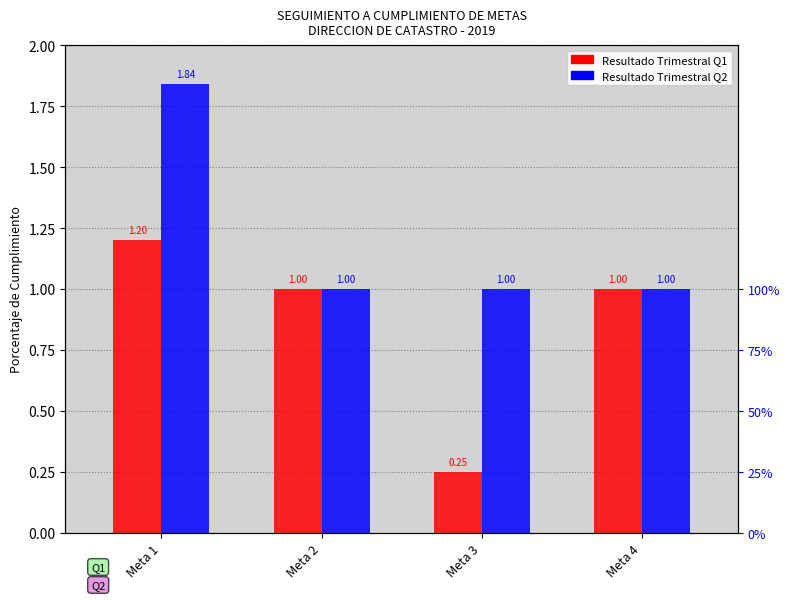

What is the highest value of the Resultado Trimestral Q1 series?

1.2